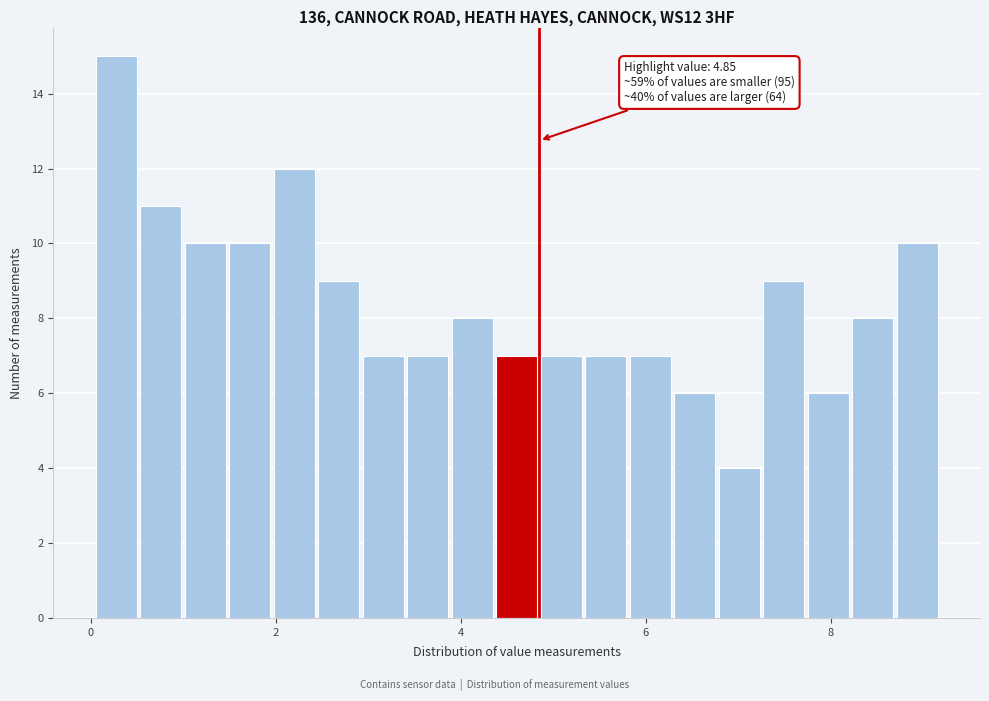

Around what value on the x-axis is the tallest bar? Give the approximate position of its centre, as read against the axis.

0.2